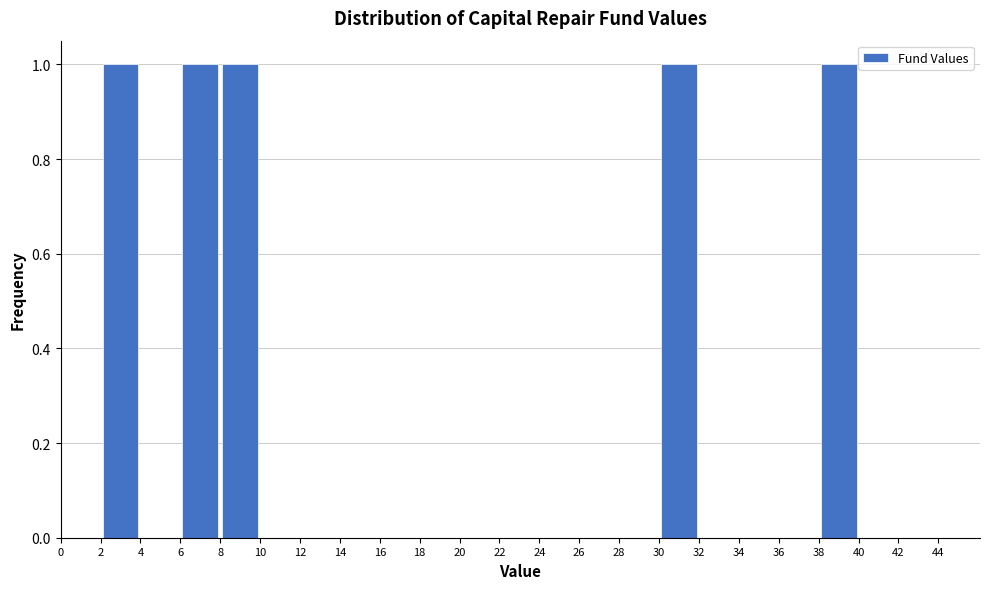

Reading left to right, list every bar in this chart as the range it spans on the x-axis followed by its height. The values are not printed on the chart, so give them approximately, as read against the axis.

0 to 2: 0
2 to 4: 1
4 to 6: 0
6 to 8: 1
8 to 10: 1
10 to 12: 0
12 to 14: 0
14 to 16: 0
16 to 18: 0
18 to 20: 0
20 to 22: 0
22 to 24: 0
24 to 26: 0
26 to 28: 0
28 to 30: 0
30 to 32: 1
32 to 34: 0
34 to 36: 0
36 to 38: 0
38 to 40: 1
40 to 42: 0
42 to 44: 0